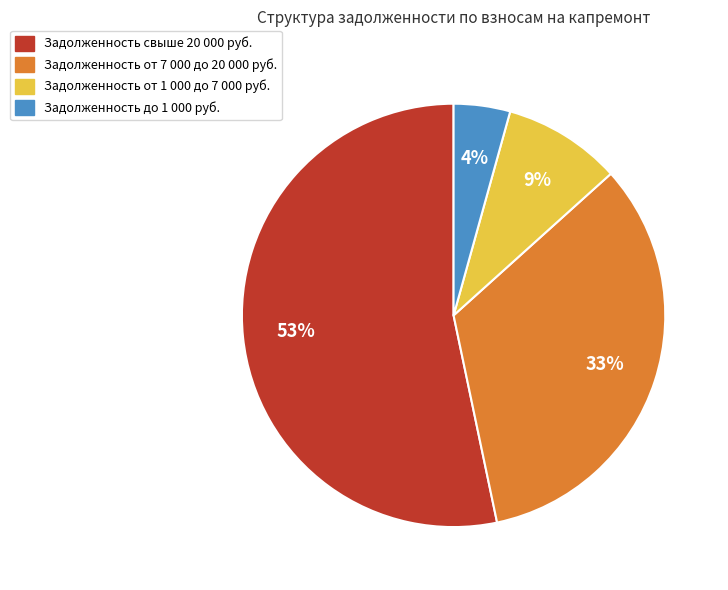

Does any single category account for the majority?

Yes